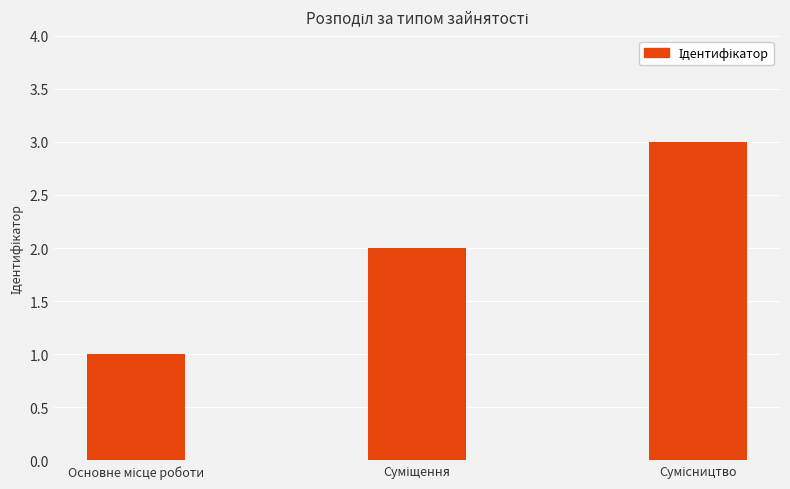

What is the greatest value displayed?

3